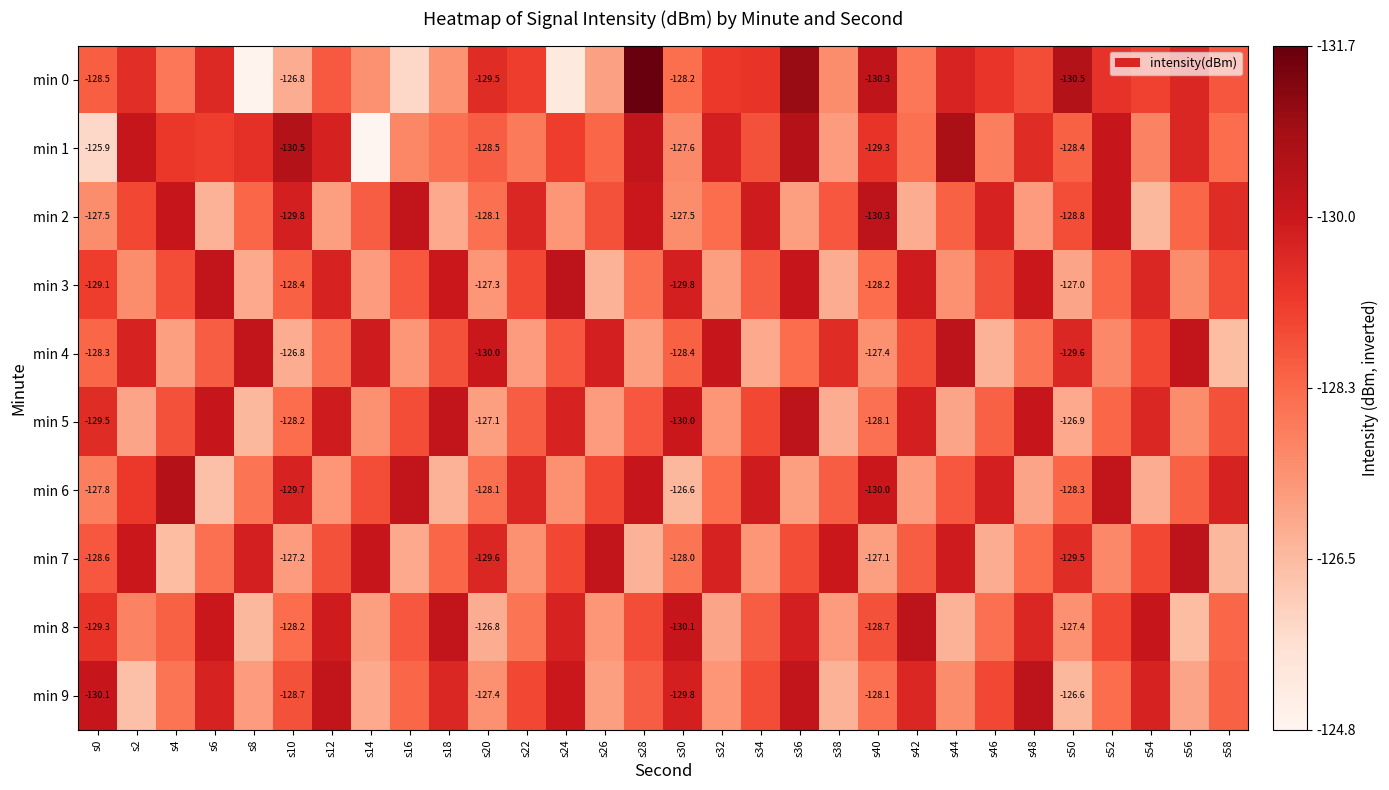

True or false: min 2 has a value of 225.8 at s8.

False